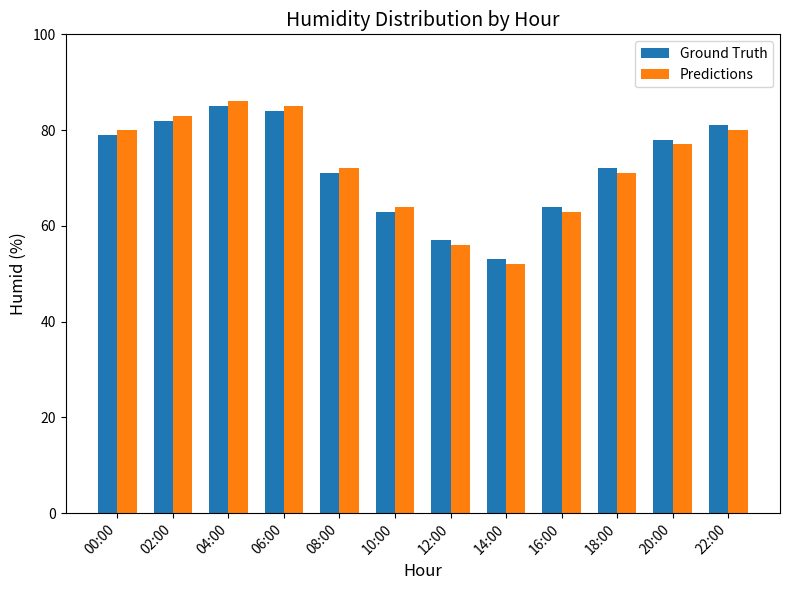

What is the label of the 8th bar from the right?

08:00